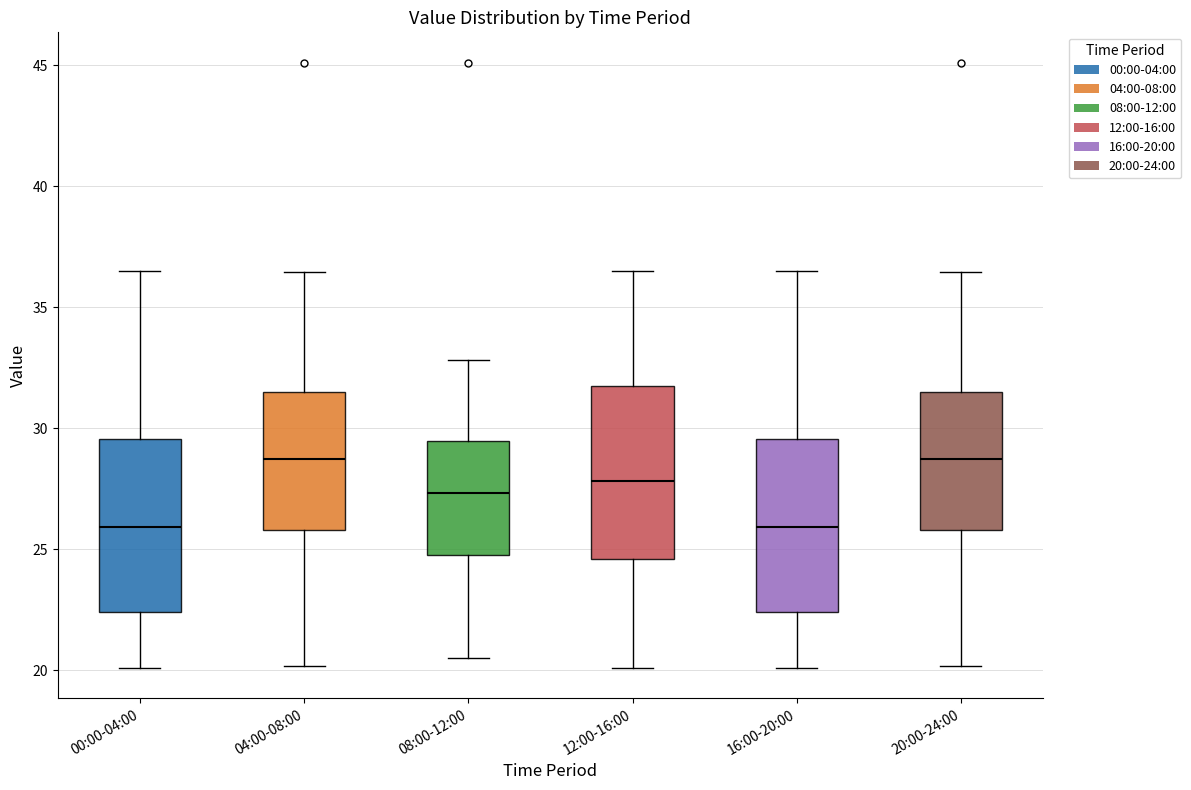

Where is the lower edge of the box for 00:00-04:00 on the y-axis? The values are not printed on the chart, so give them approximately, as read against the axis.

22.5